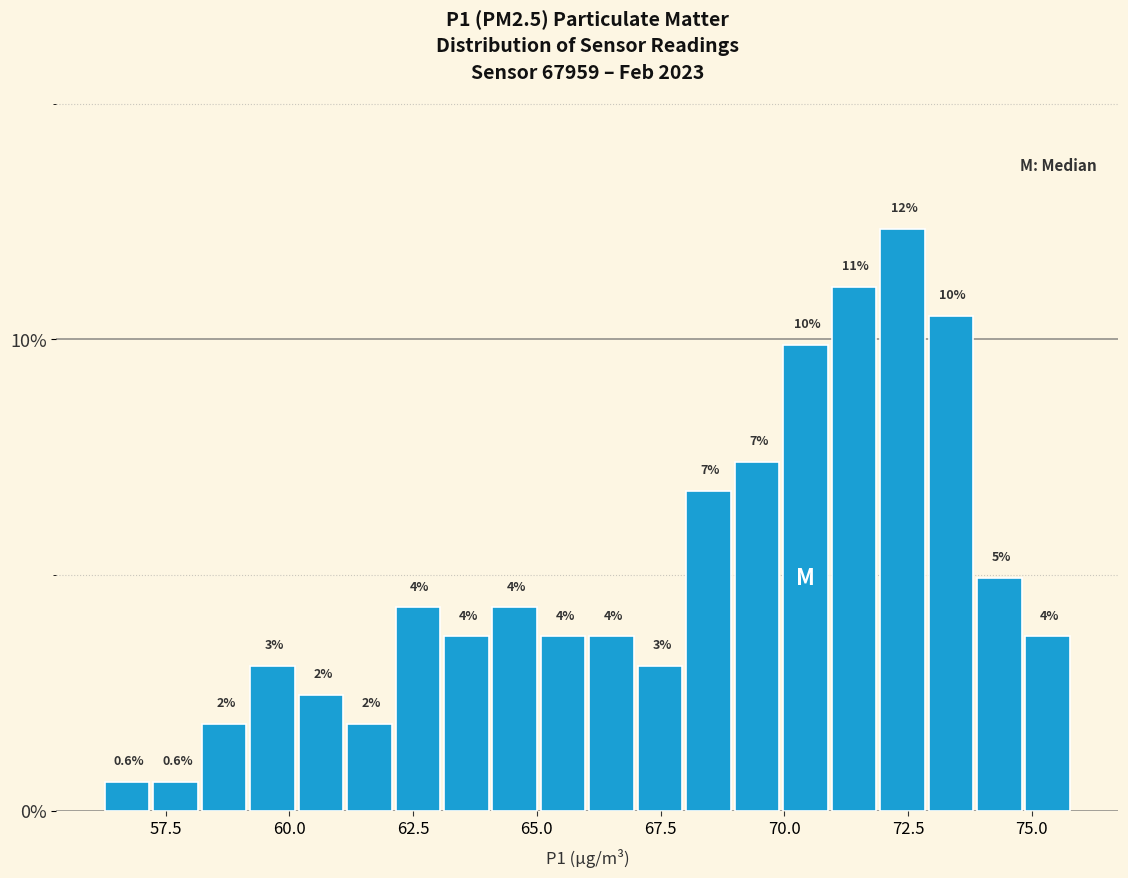

Read against the x-axis, roughly where is the centre of the tallest bar?

72.5